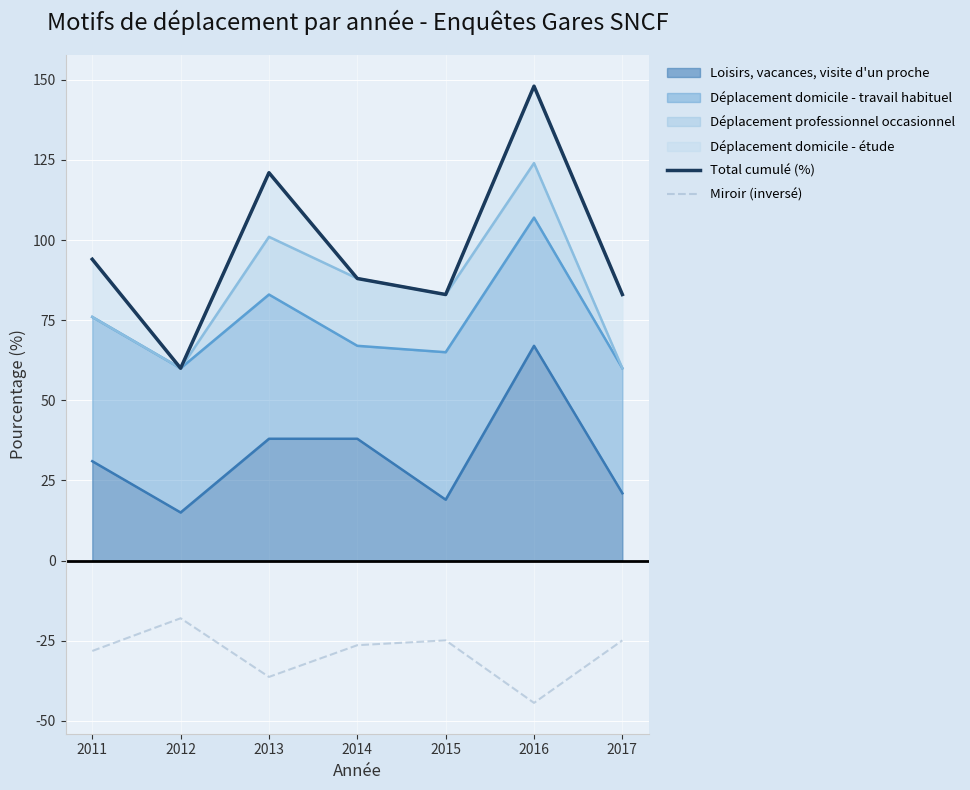

In Miroir (inversé), how many points are lower than both neighbors (excluding endpoints)?

2